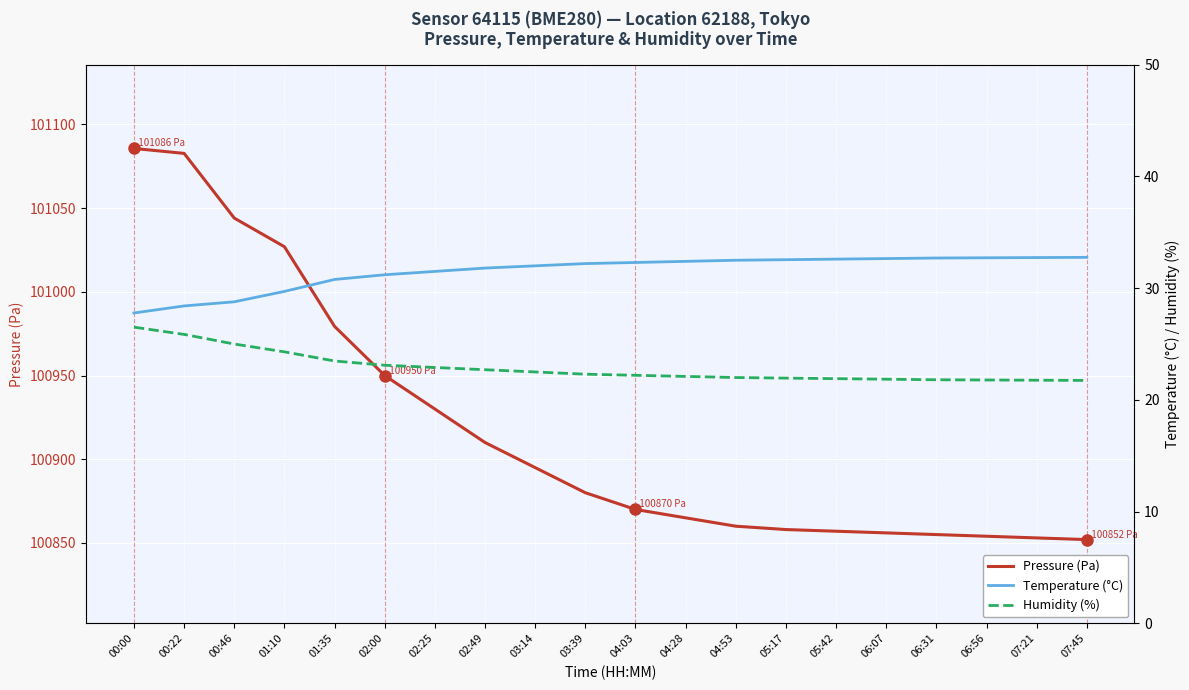

How many values in the Pressure (Pa) series exceed 100880?

9